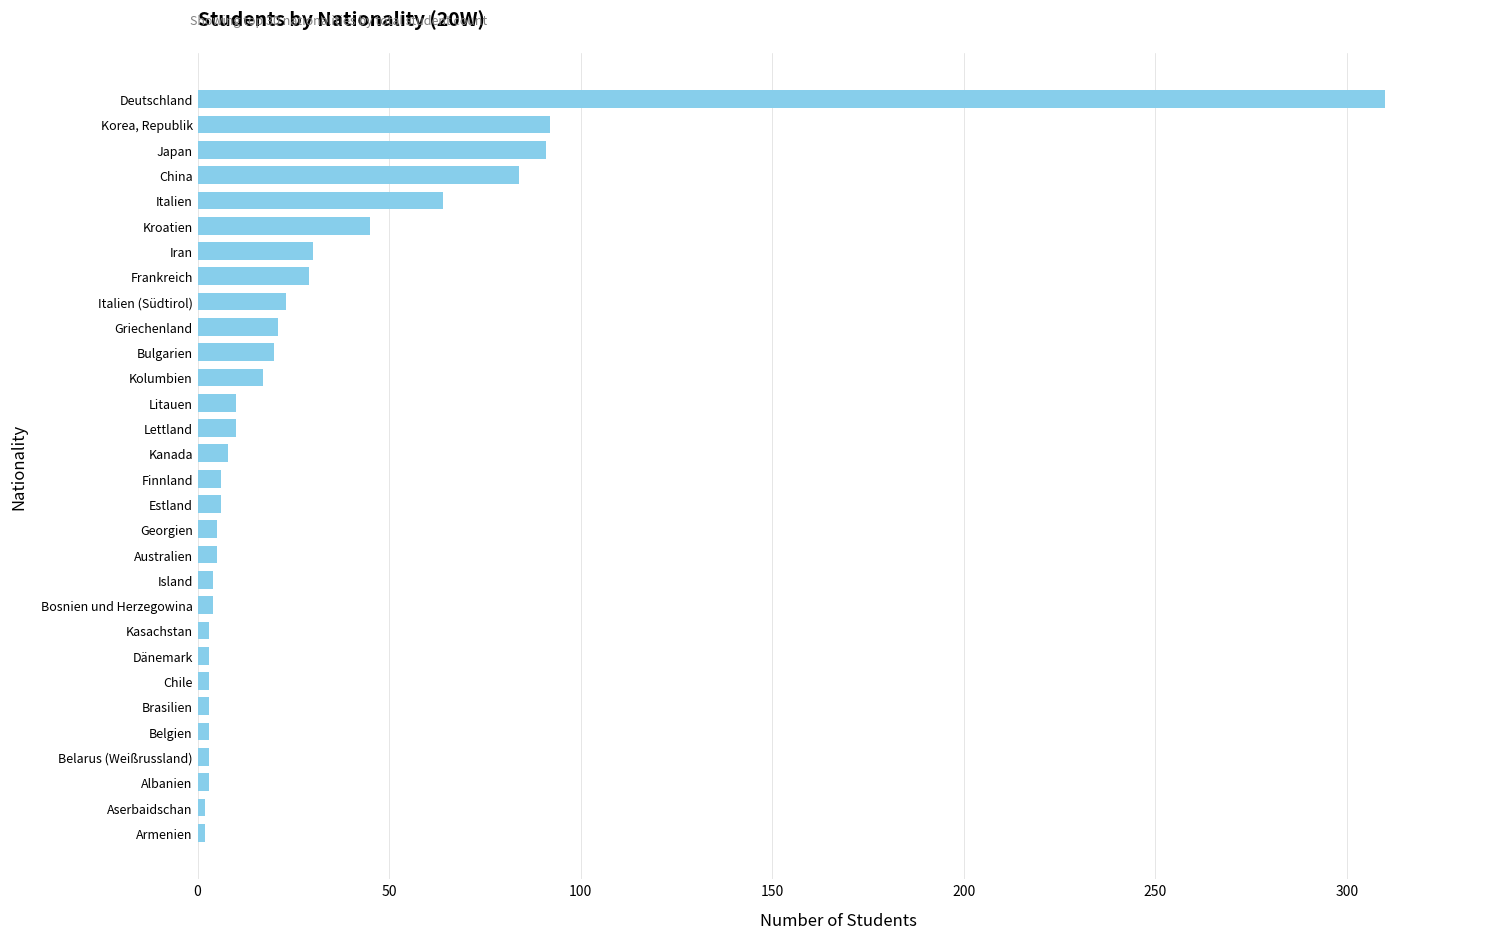

Are the bars horizontal?

Yes